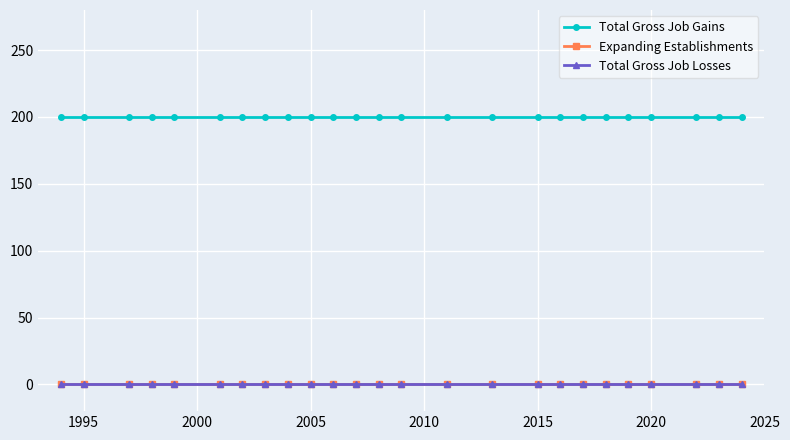

Which series has the largest range (max minus min)?

Total Gross Job Gains